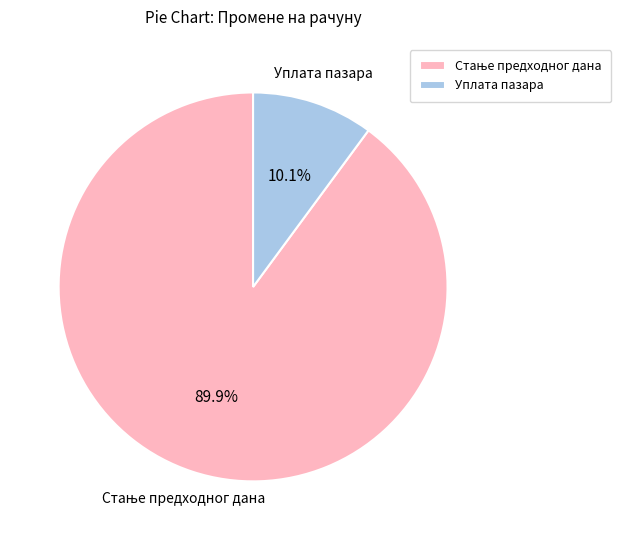

What is the smallest slice in the pie chart?

Уплата пазара